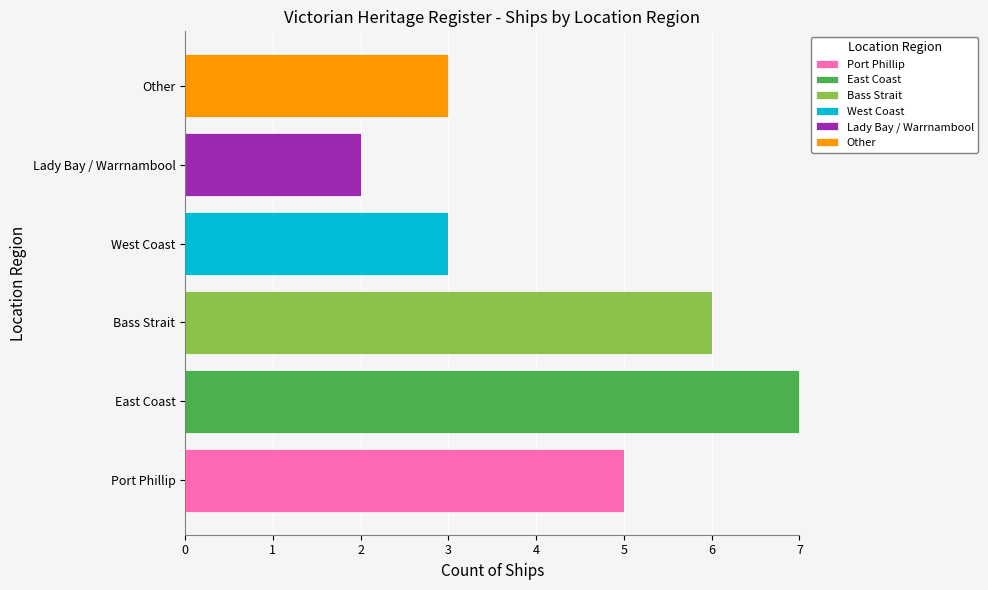

What is the highest value of the Port Phillip series?

5